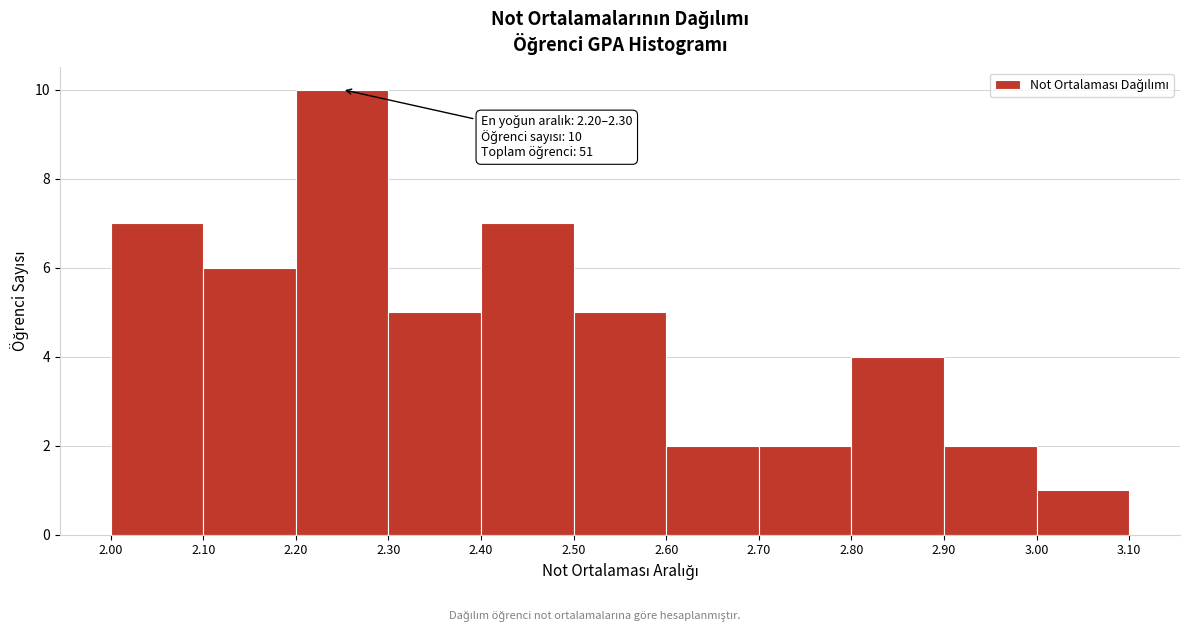

Over which range of the x-axis is the bar tallest?

2.20 to 2.30